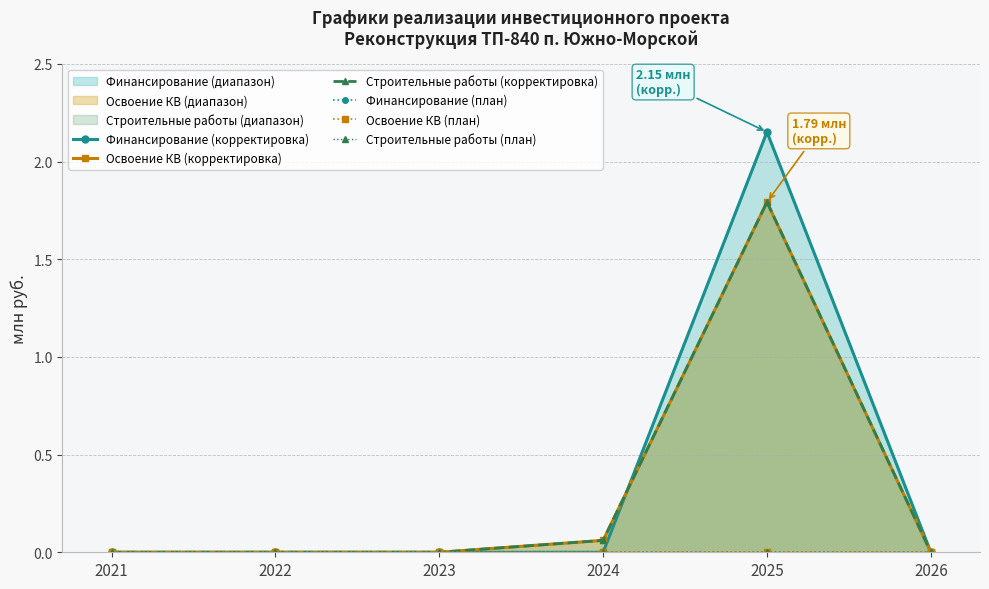

Reading left to right, what are all the values shown in this chart?

Финансирование (корректировка): 0.0	0.0	0.0	0.0	2.2	0.0
Освоение КВ (корректировка): 0.0	0.0	0.0	0.1	1.8	0.0
Строительные работы (корректировка): 0.0	0.0	0.0	0.1	1.8	0.0
Финансирование (план): 0.0	0.0	0.0	0.0	0.0	0.0
Освоение КВ (план): 0.0	0.0	0.0	0.0	0.0	0.0
Строительные работы (план): 0.0	0.0	0.0	0.0	0.0	0.0